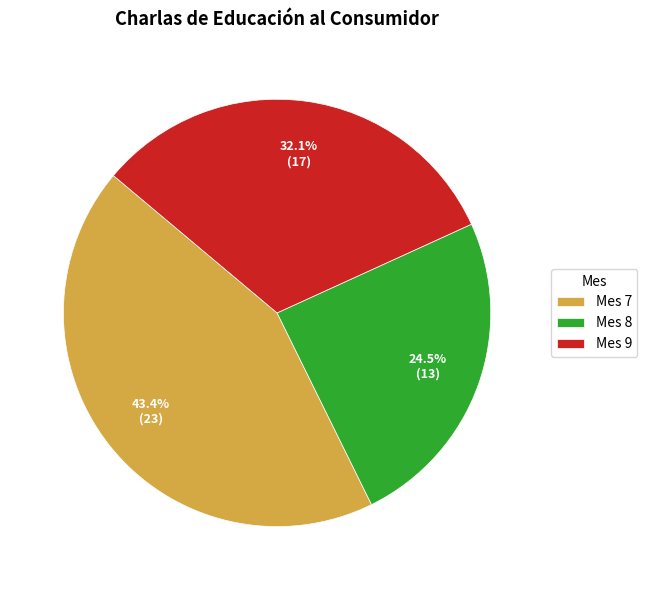

Combined, do Mes 7 and Mes 8 account for over 50%?

Yes